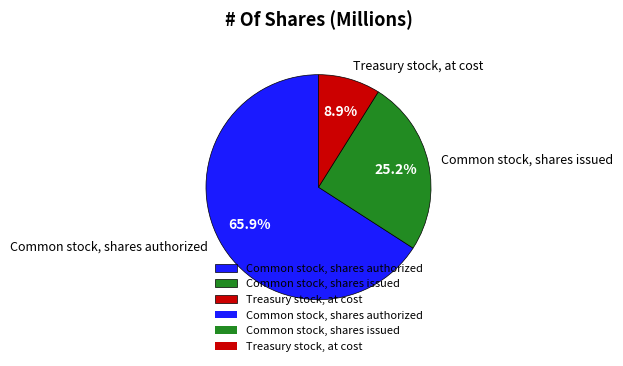

To the nearest percent, what is the combined percentage of Common stock, shares issued and Treasury stock, at cost?

34%